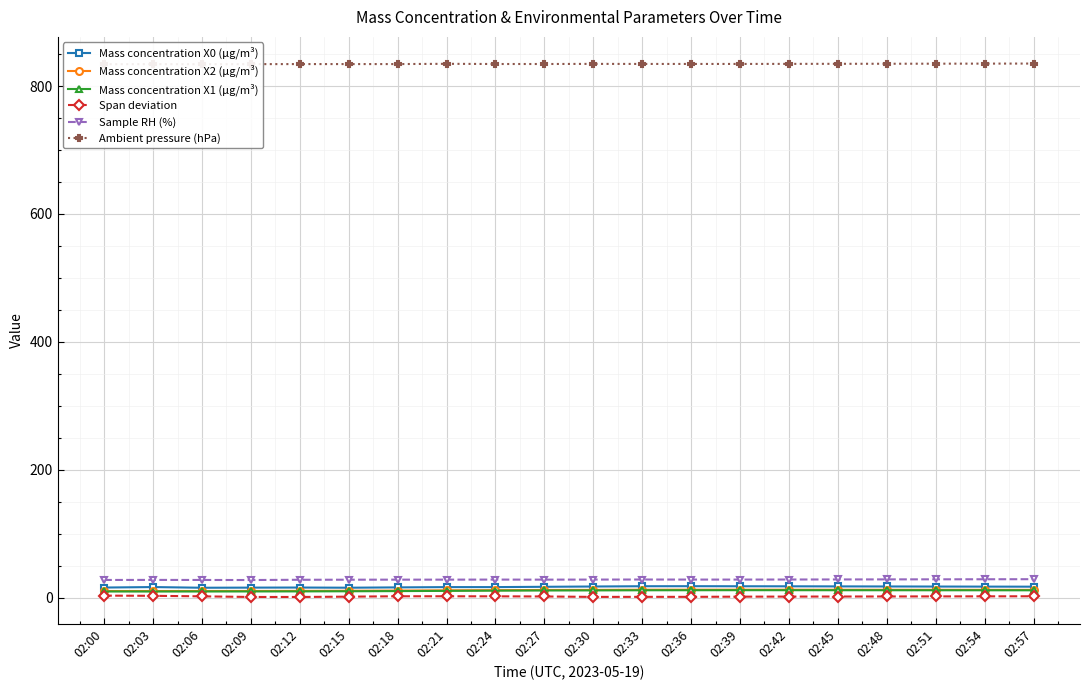

At which category does Span deviation reach its first local valley?

02:30